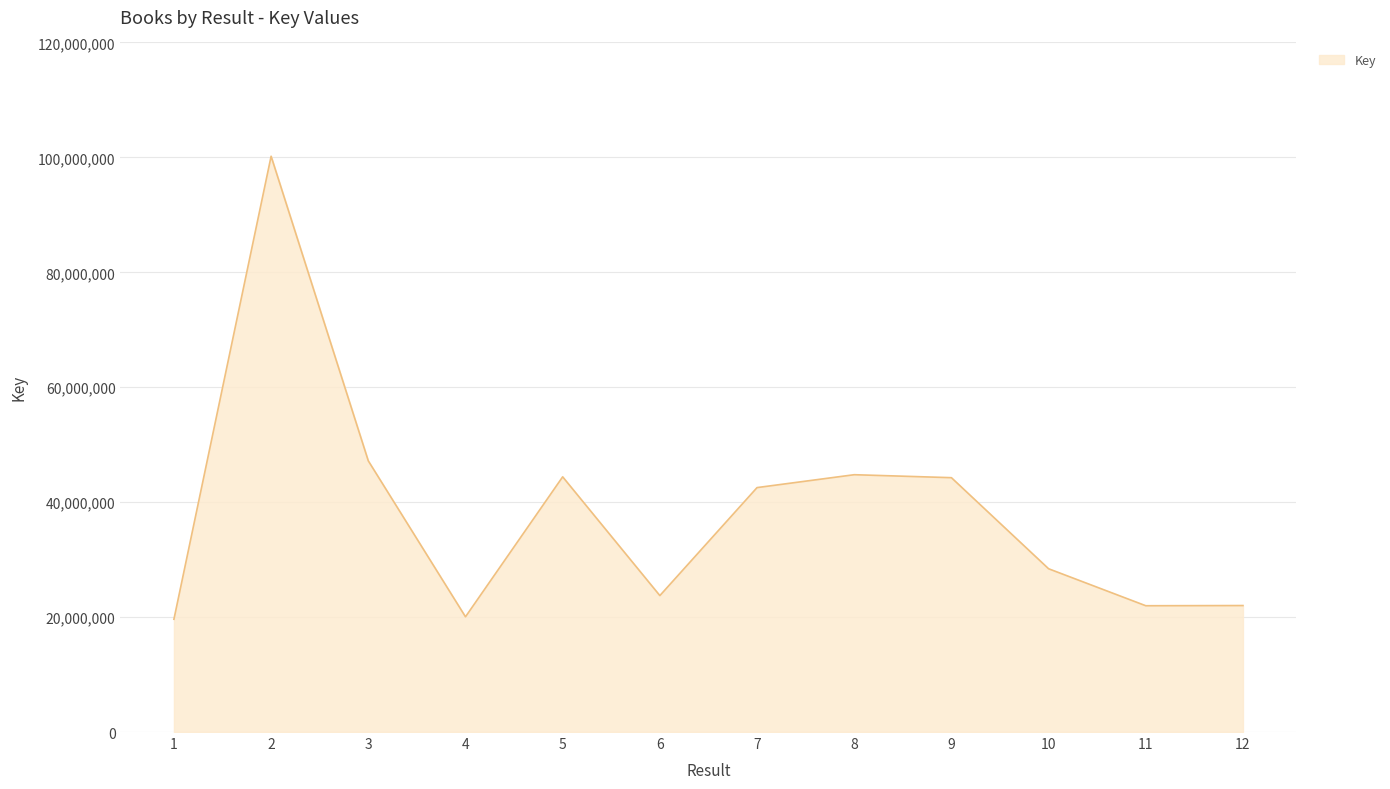

What is the sum of all values?

459191874